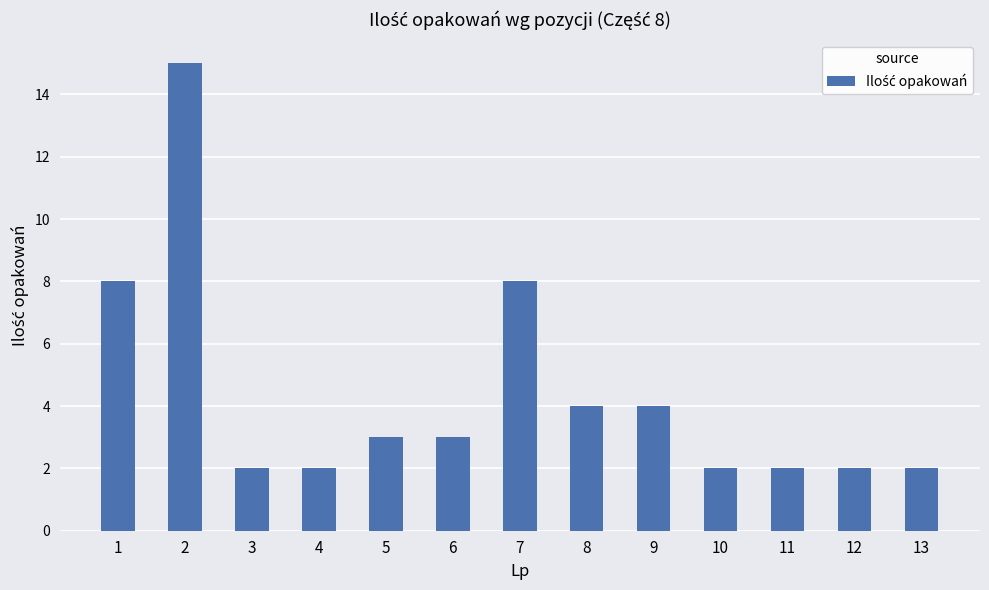

The chart shows a value of 2 at 4. True or false?

True